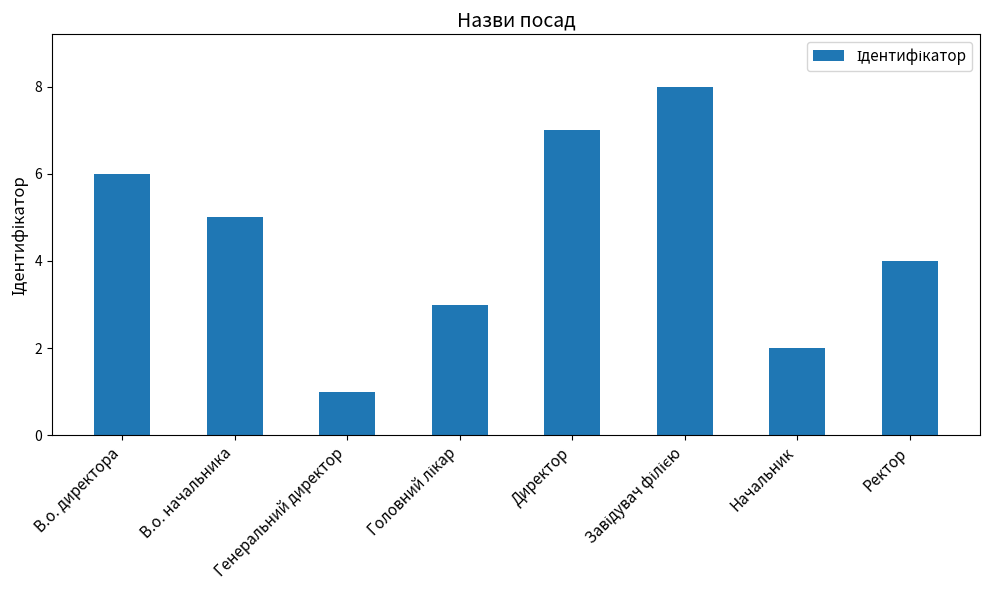

Where is the data nearest to the value 4?

Ректор